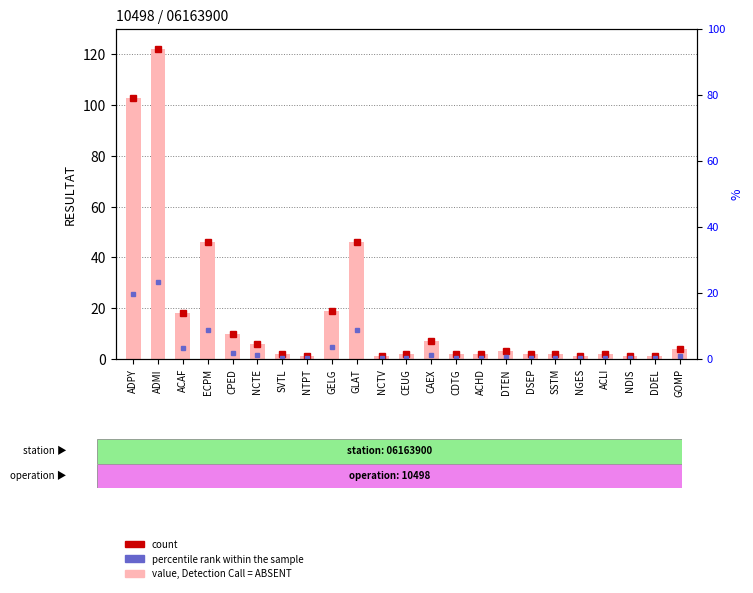

Is it true that the value at CDTG is 3?

False